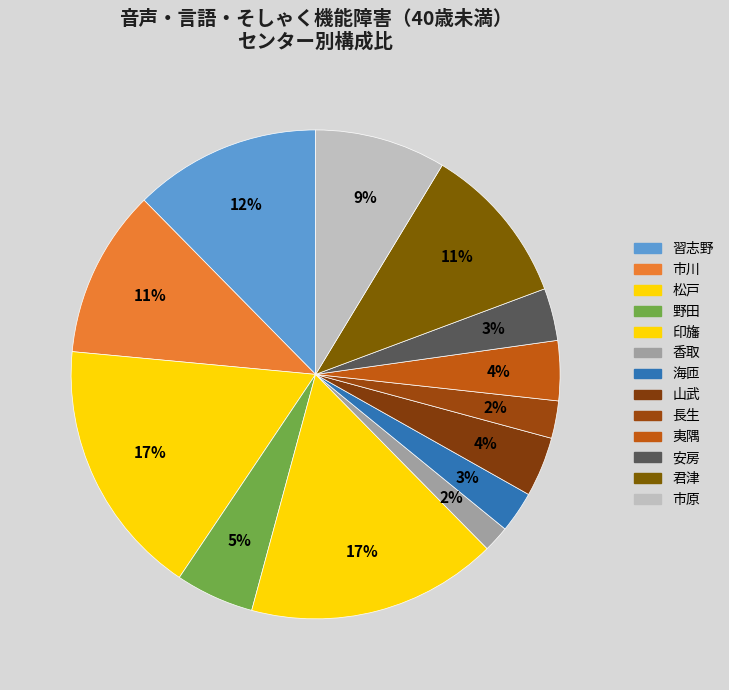

Approximately how many times larger is the value at 松戸 compared to 香取?

9.9